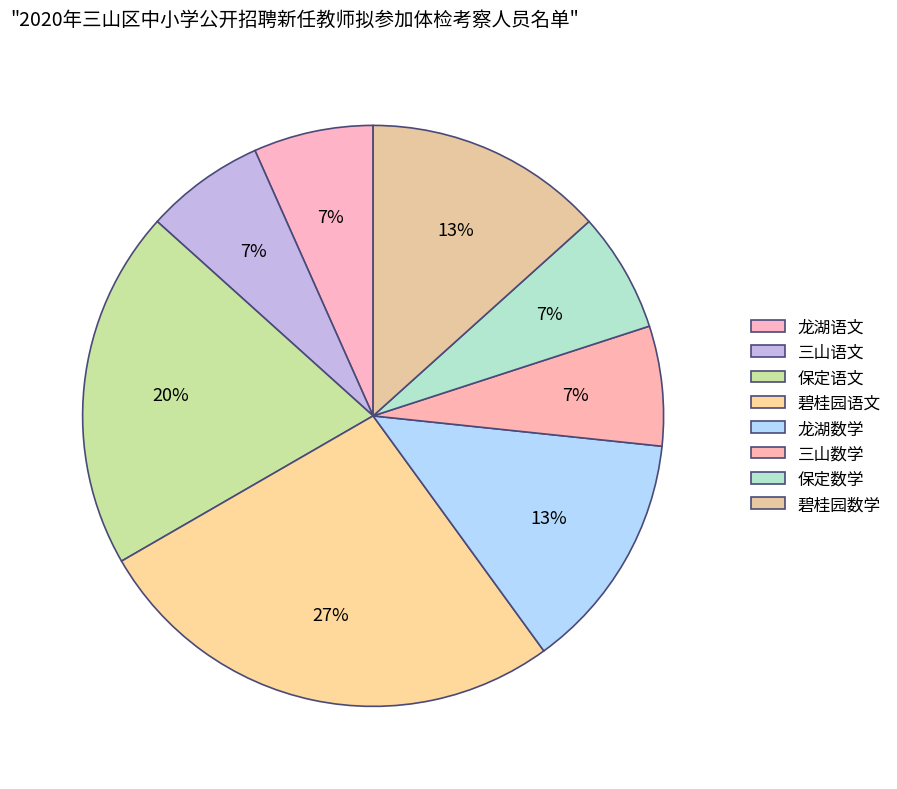

To the nearest percent, what is the average slice percentage?

12%